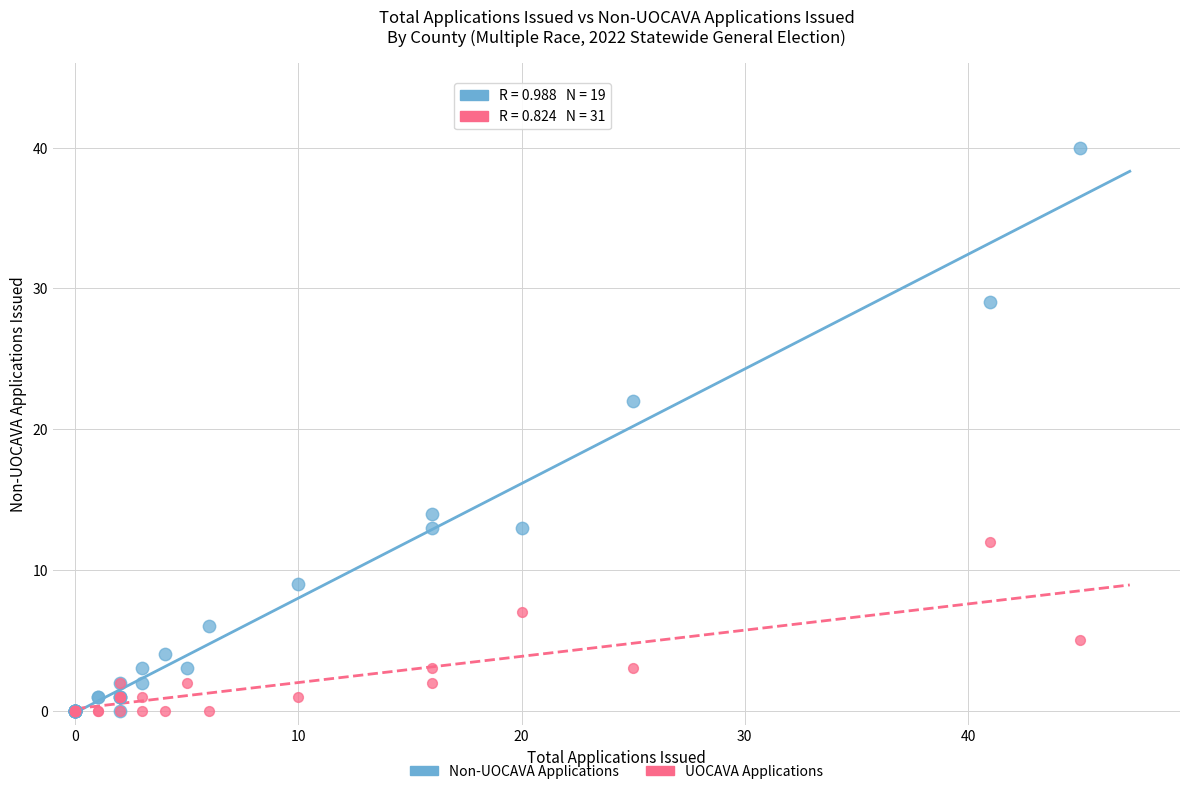

Across all series, what Y value is closest to 20?

22